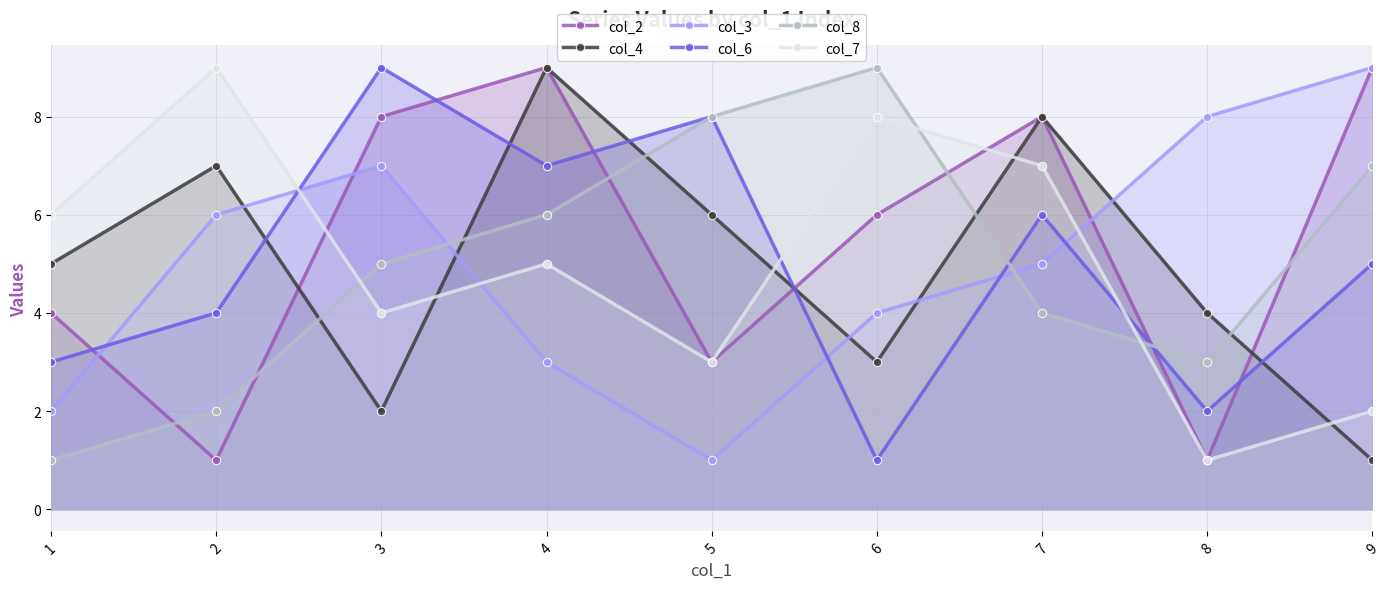

How many col_6 values are between 3 and 7?

5